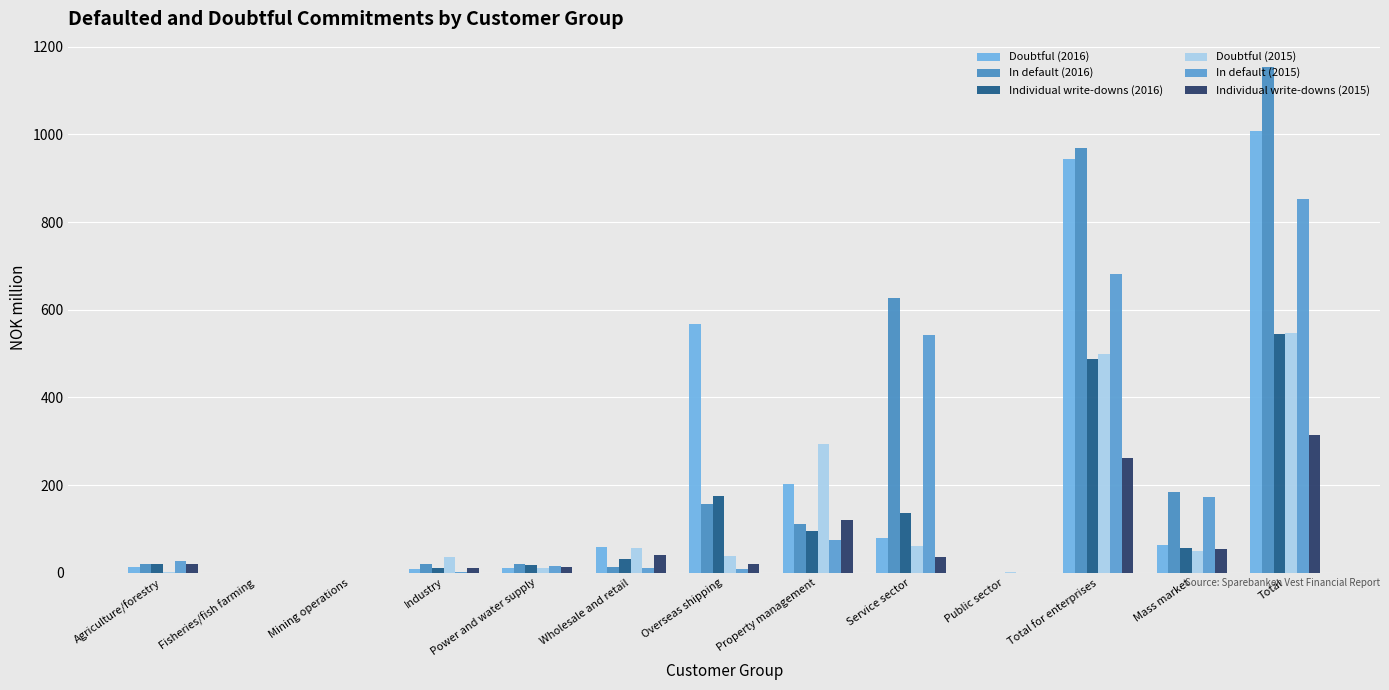

Which series has the largest total across all categories?

In default (2016)